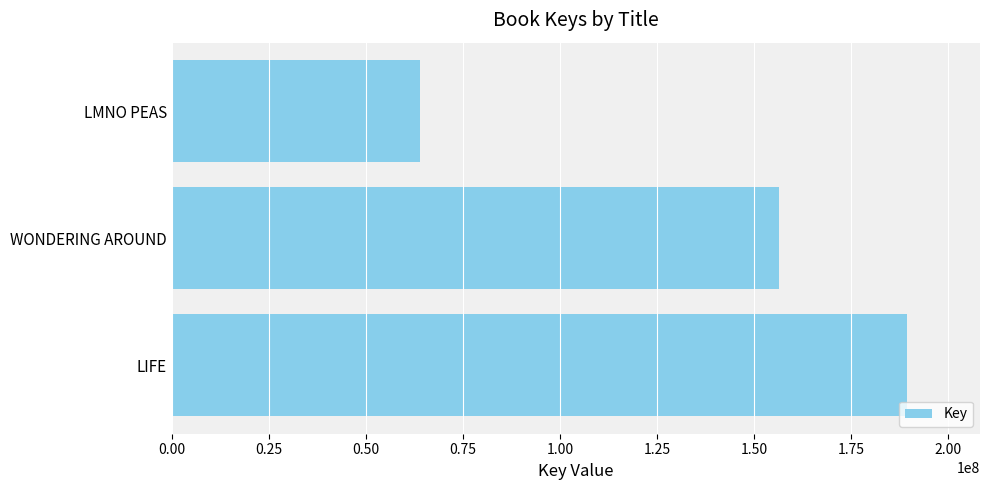

Reading bottom to top, what are all the values shown in this chart?

LIFE=189262416	WONDERING AROUND=156433702	LMNO PEAS=63935943